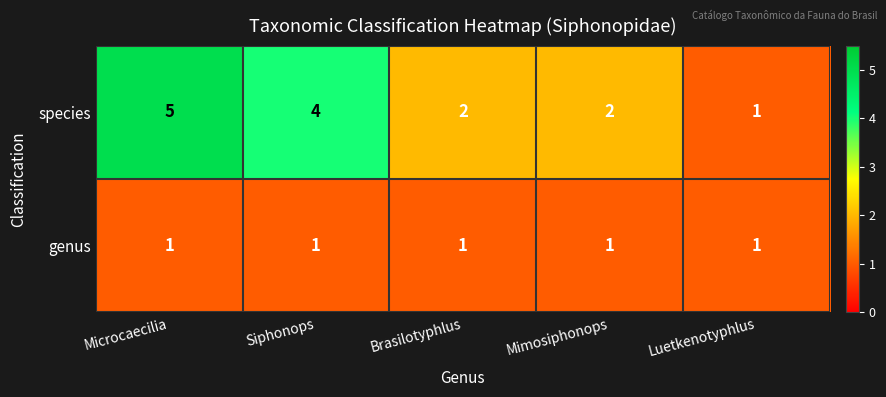

What is the minimum value shown in the chart?

1